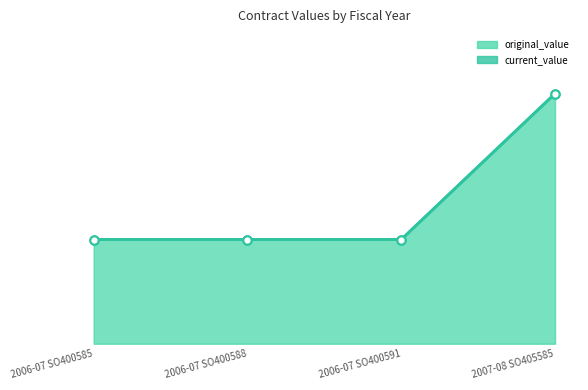

Is it true that current_value line equals 5000 at 2006-07 SO400591?

True